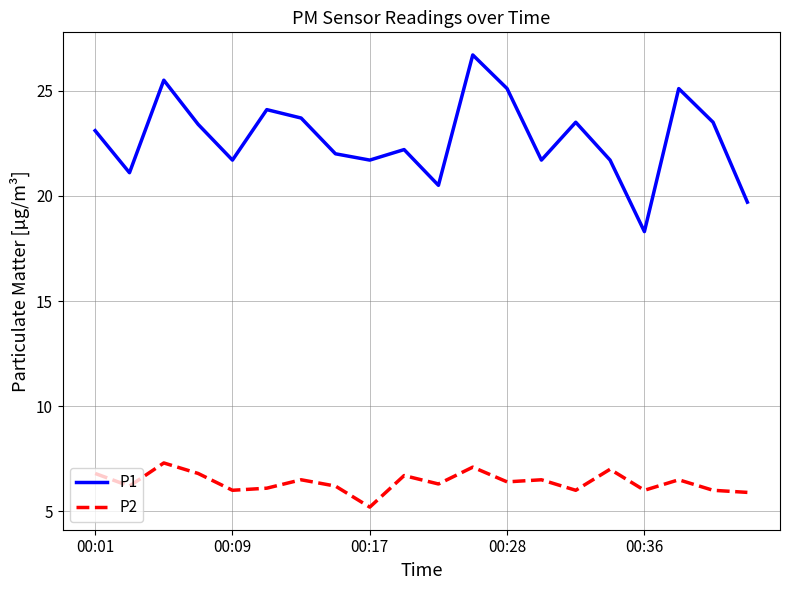

Rank the series by their average value, from highest to lowest.

P1, P2